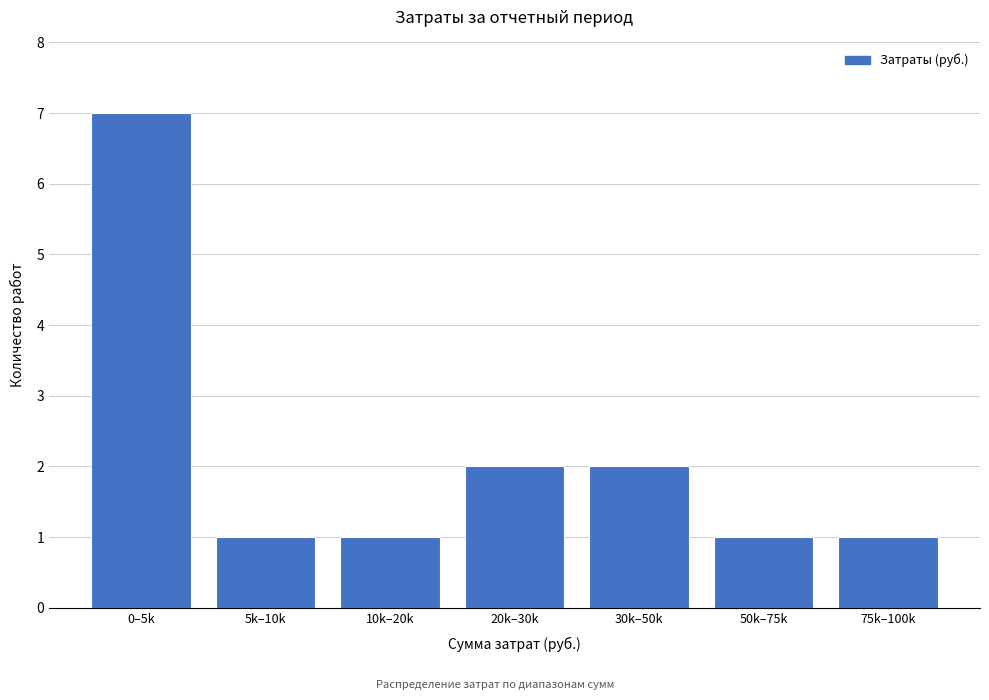

Reading right to left, extract all data points from this chart.

75k–100k=1	50k–75k=1	30k–50k=2	20k–30k=2	10k–20k=1	5k–10k=1	0–5k=7